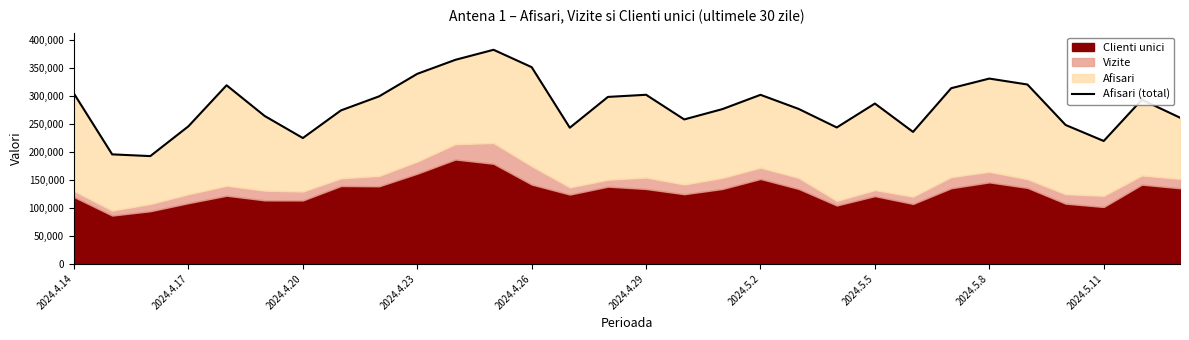

How many interior local peaks (higher than both neighbors) does the data have?

7